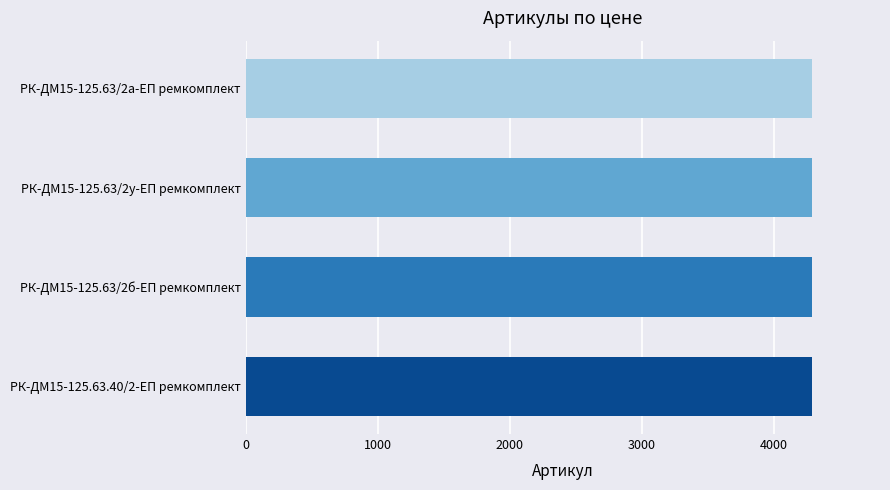

What is the ratio of the value at РК-ДМ15-125.63/2б-ЕП ремкомплект to the value at РК-ДМ15-125.63/2а-ЕП ремкомплект?

1.0